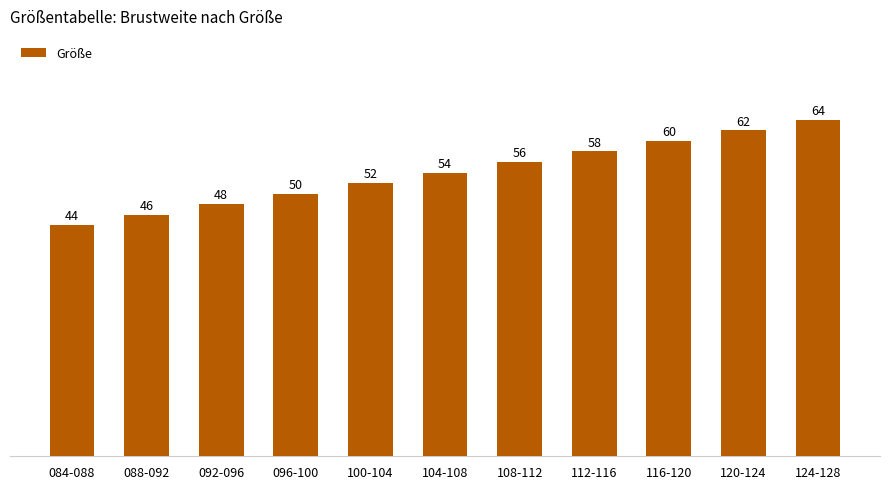

How many bars are there in total?

11